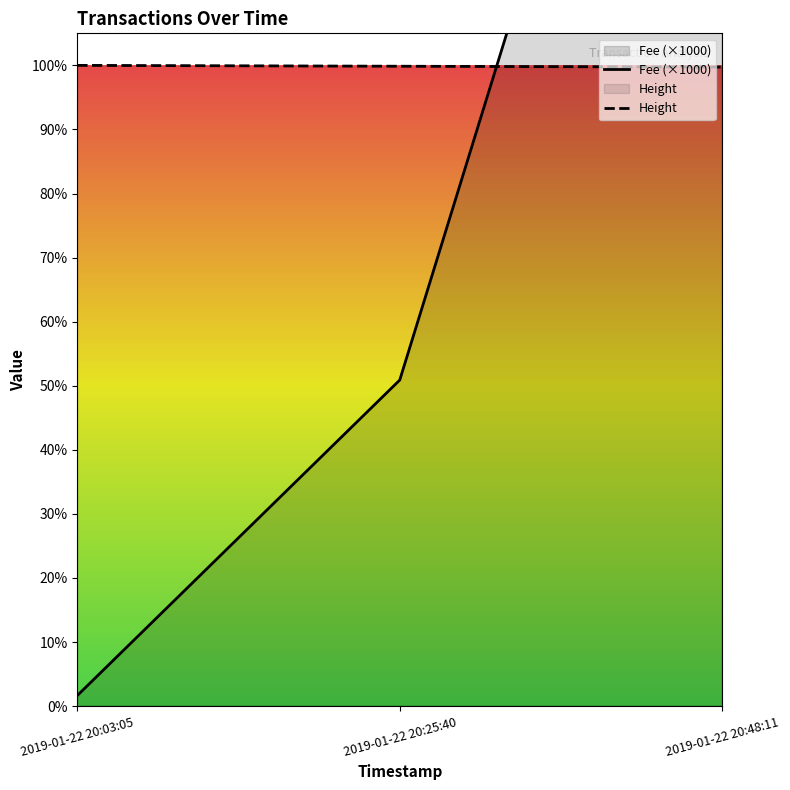

Which series has the largest range (max minus min)?

Fee